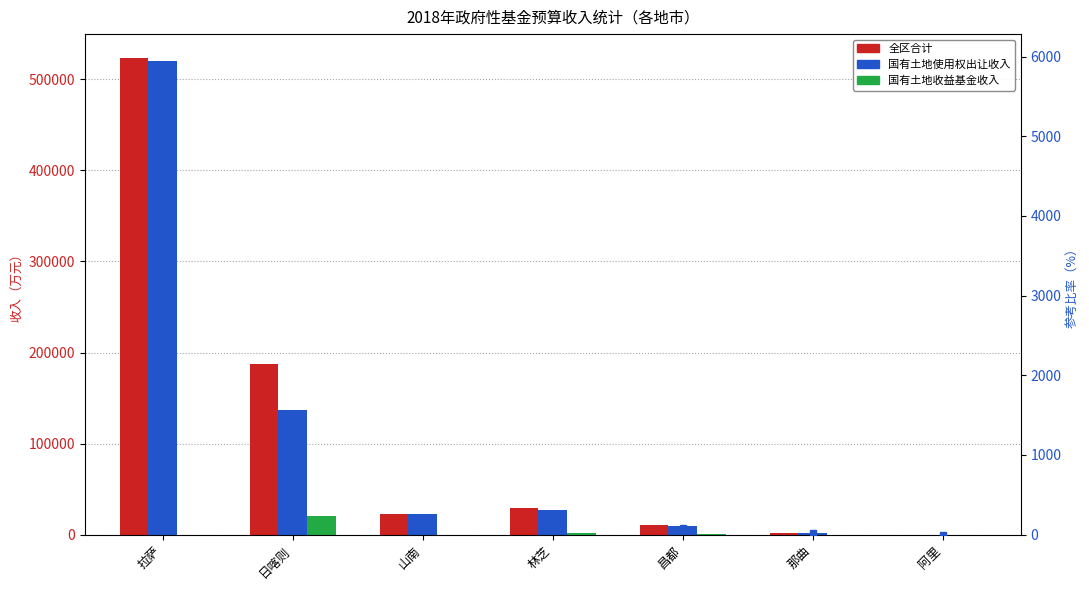

What is the spread (max minus min) of values at 昌都?

10464.5